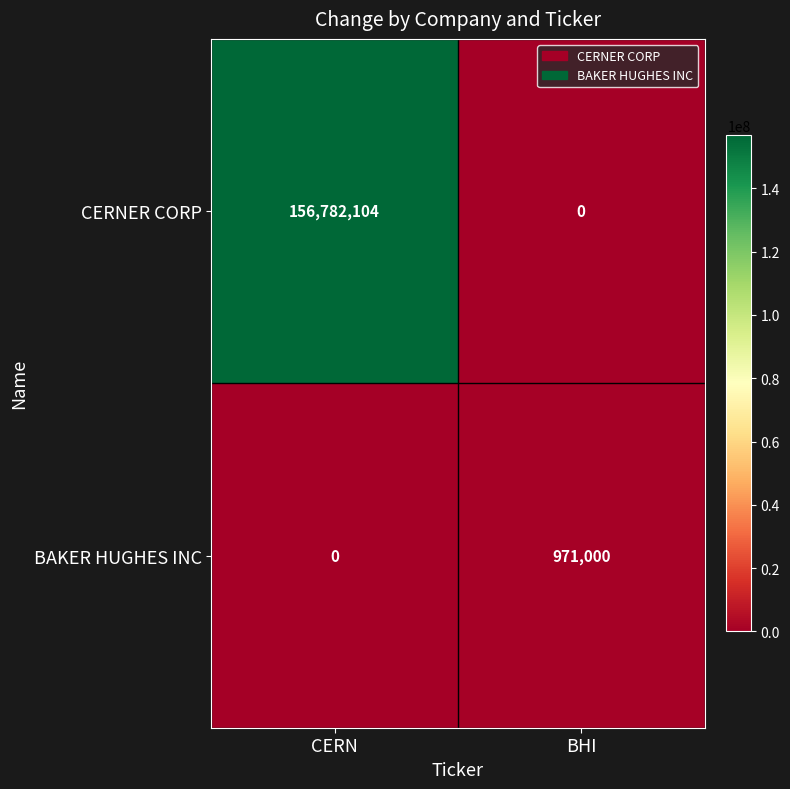

List the series in order of their peak value, lowest first.

BAKER HUGHES INC, CERNER CORP